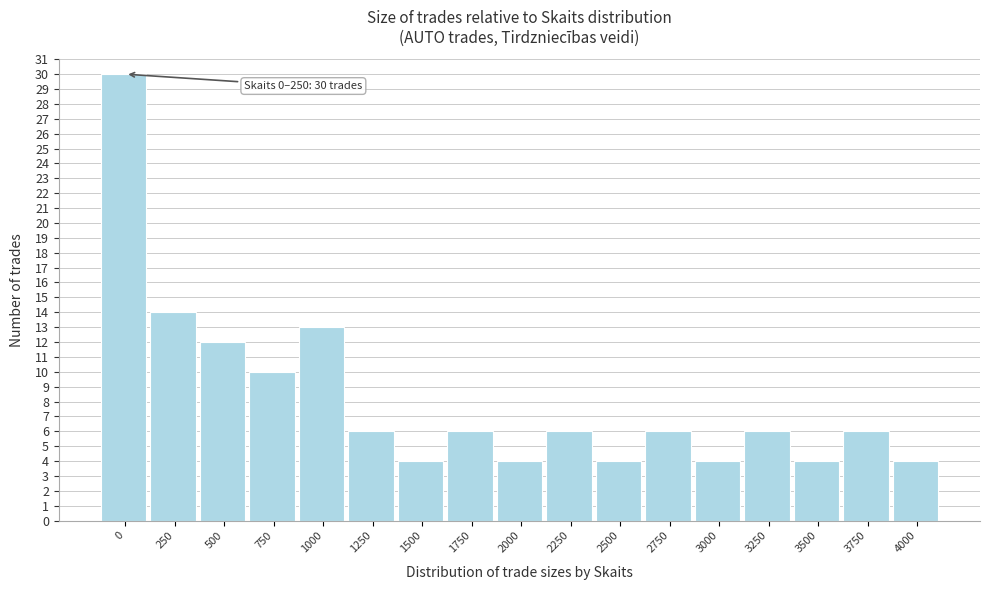

Reading left to right, extract all data points from this chart.

0=30	250=14	500=12	750=10	1000=13	1250=6	1500=4	1750=6	2000=4	2250=6	2500=4	2750=6	3000=4	3250=6	3500=4	3750=6	4000=4